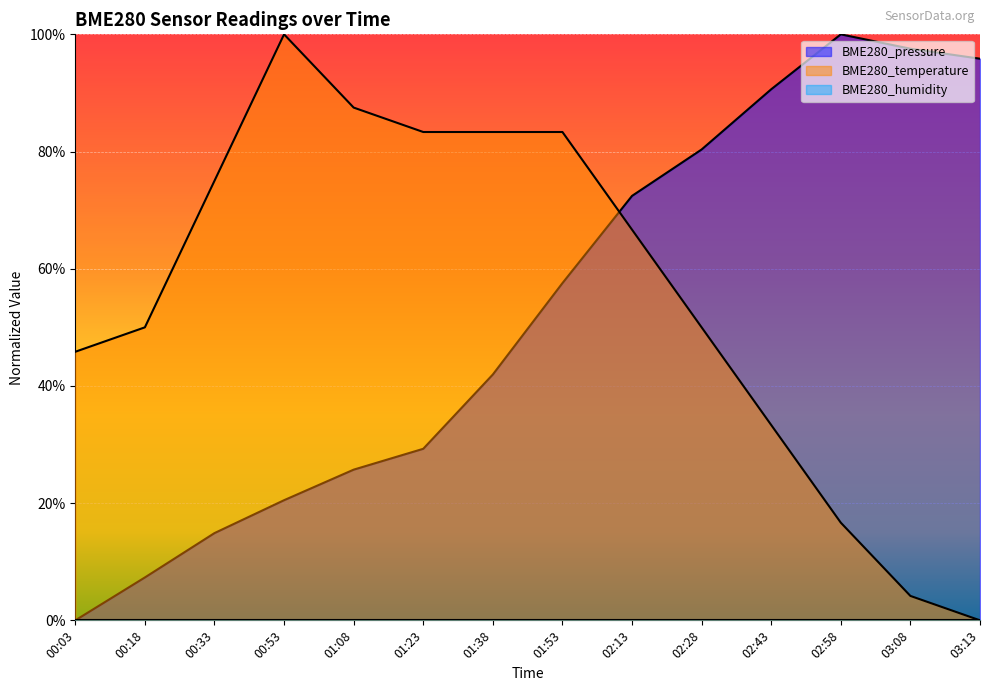

What is the value of the BME280_temperature point at the 1st from the left?

45.8